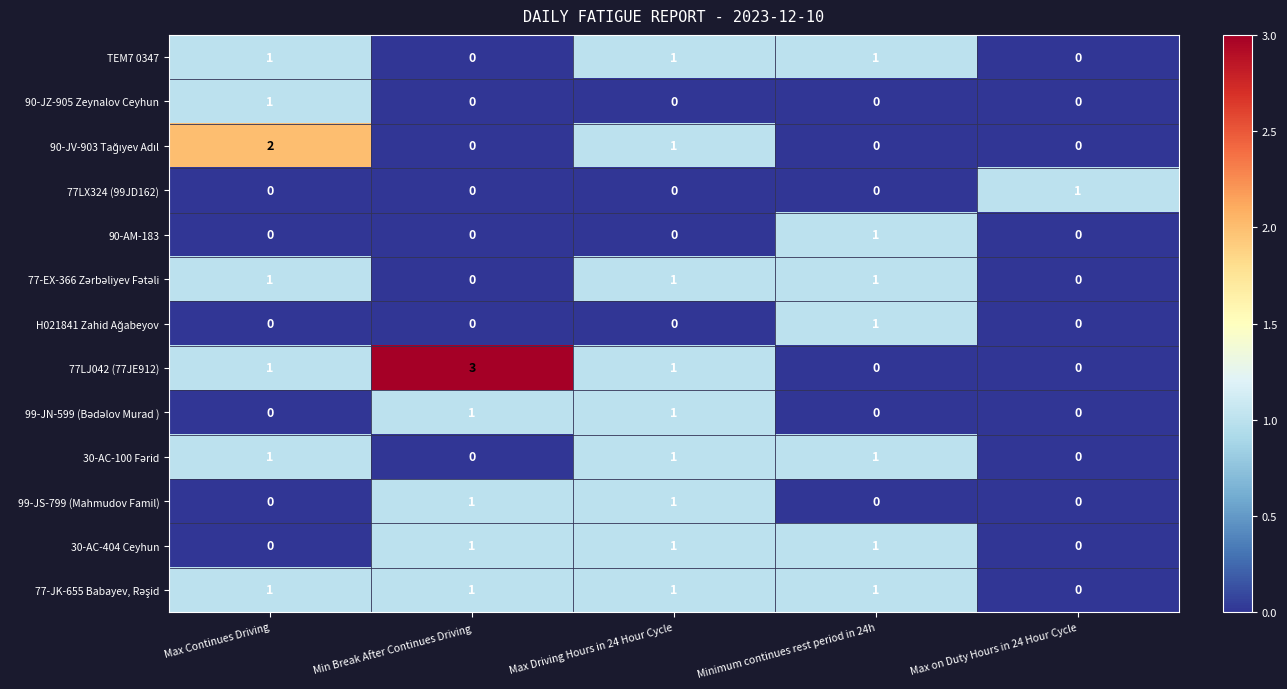

Which series changed the most between Min Break After Continues Driving and Max Driving Hours in 24 Hour Cycle?

77LJ042 (77JE912)